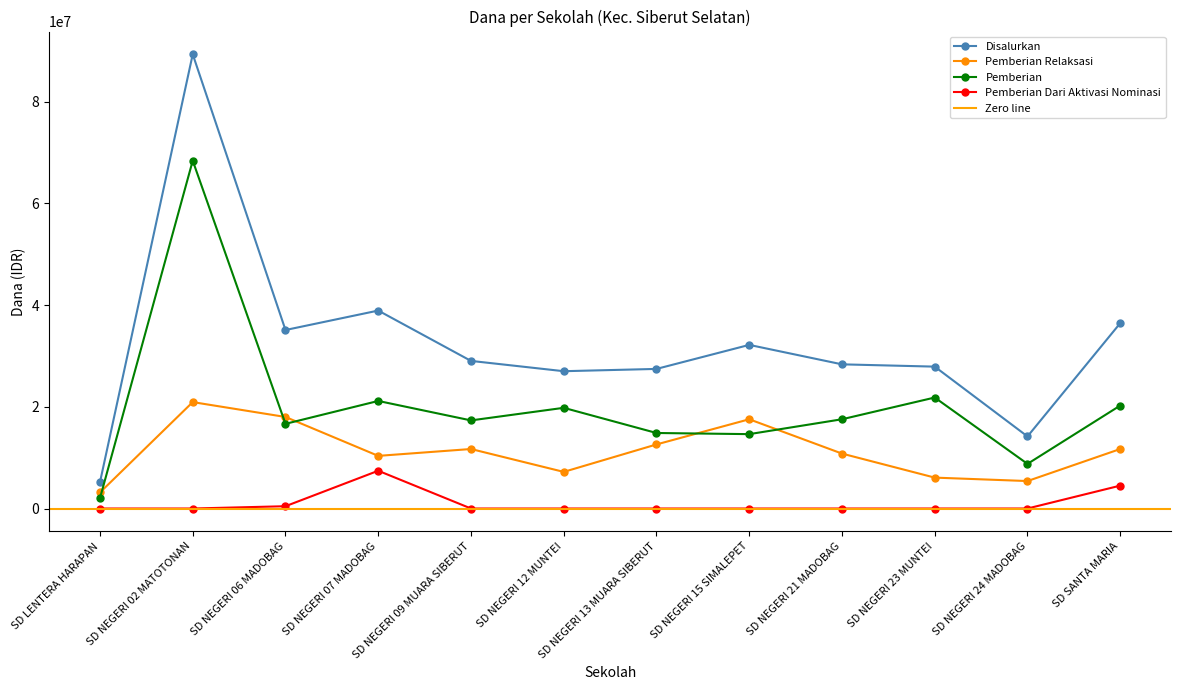

What is the minimum value for Disalurkan?

5175000